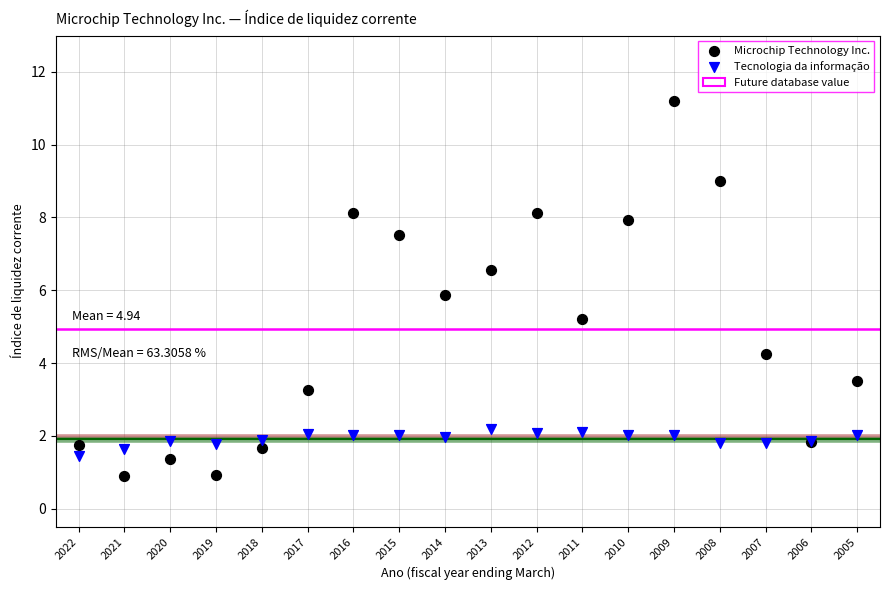

Which series reaches the maximum Y coordinate?

Microchip Technology Inc.